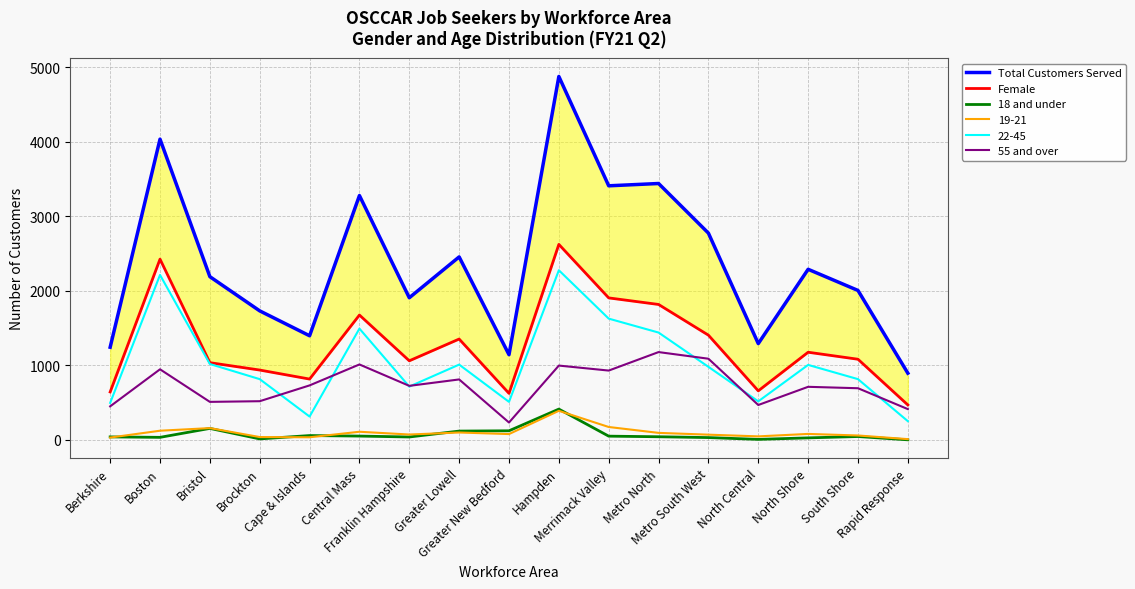

How many interior local peaks does the 55 and over series have?

6